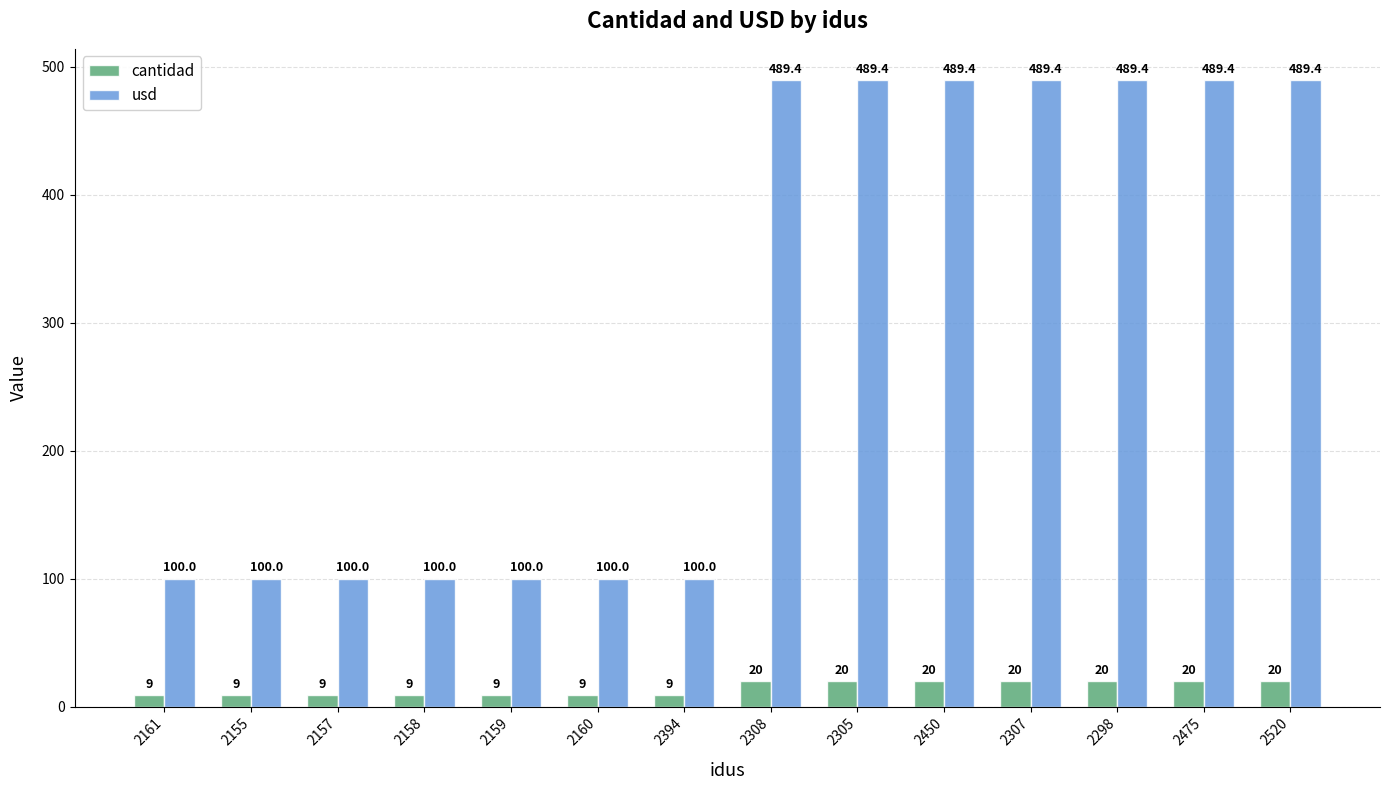

What is the label of the 8th bar from the right?

2394